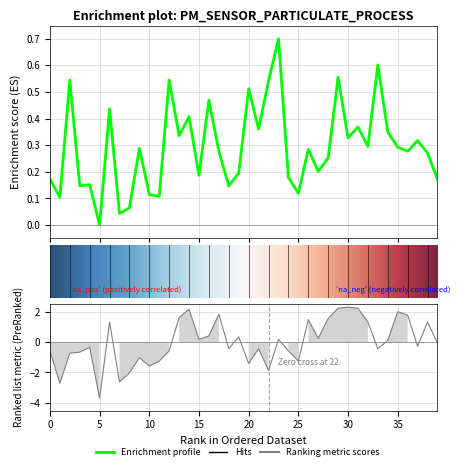

Where is the first local maximum for P2?

4